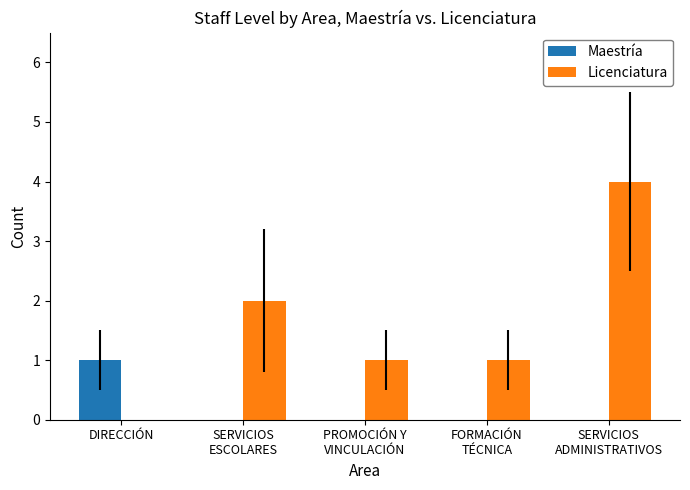

What is the spread (max minus min) of values at DIRECCIÓN?

1